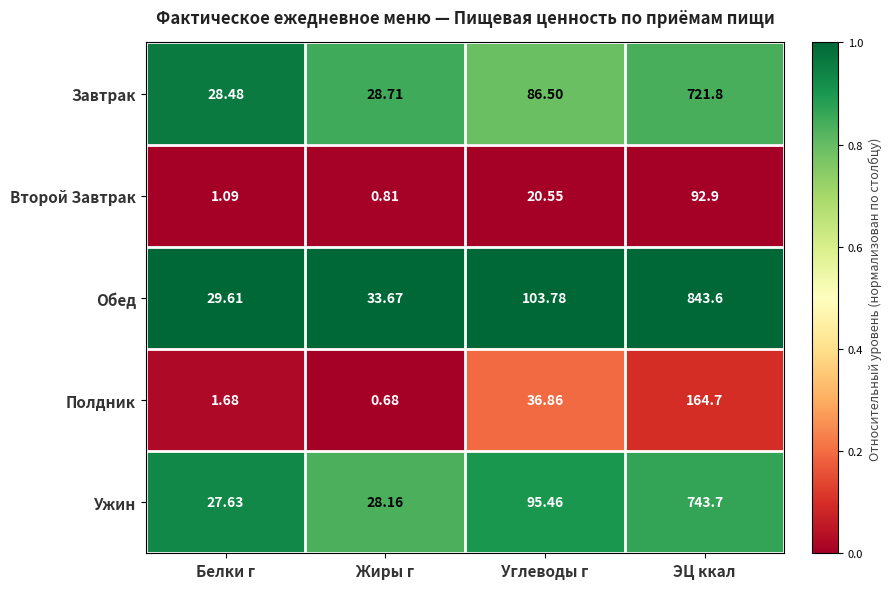

Which series has the largest range (max minus min)?

Обед